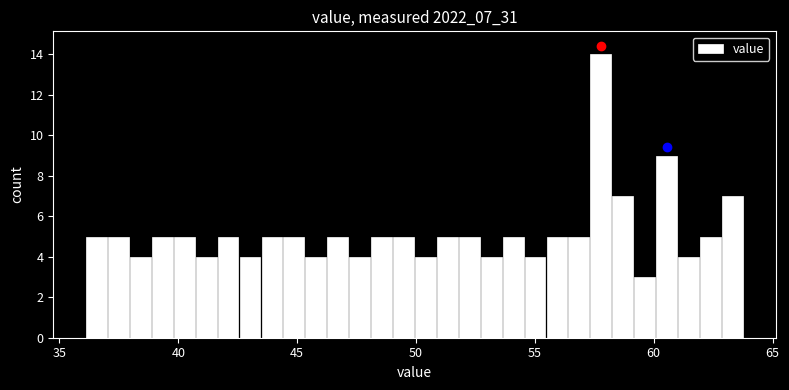

Around what value on the x-axis is the tallest bar? Give the approximate position of its centre, as read against the axis.

58.0